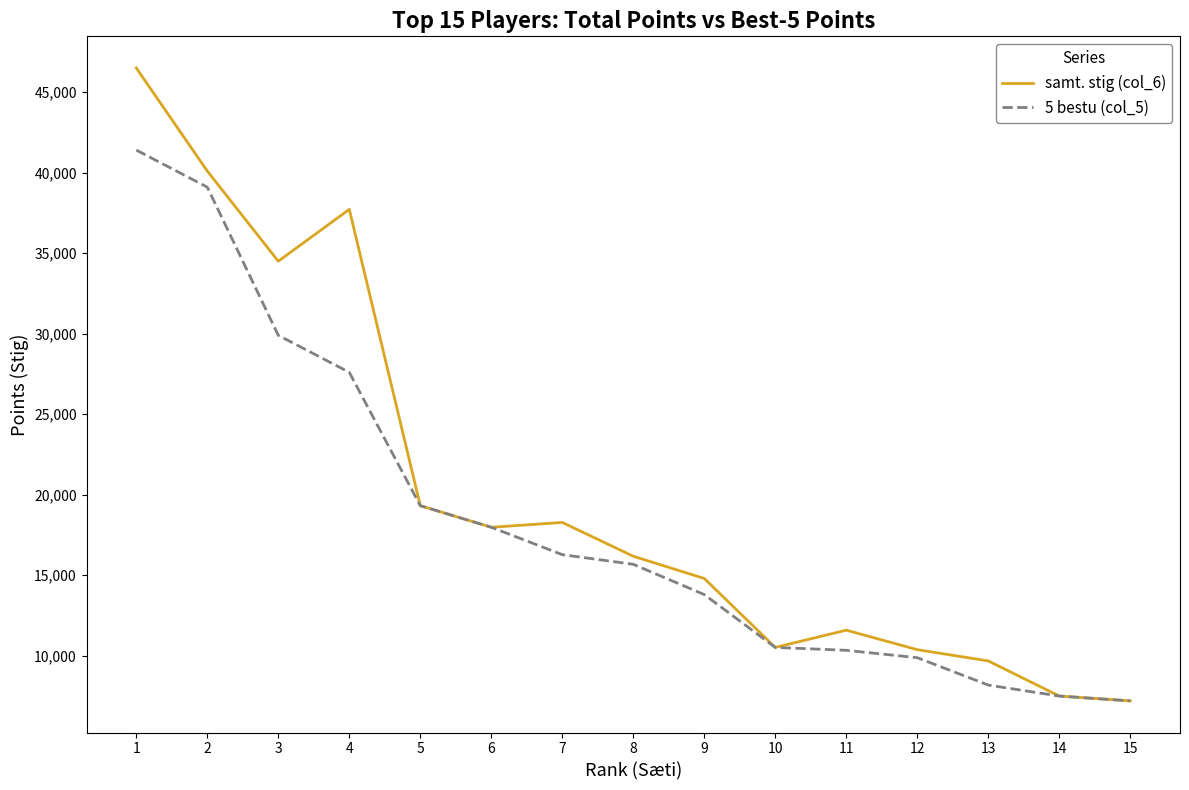

What is the spread (max minus min) of values at 1?

5100